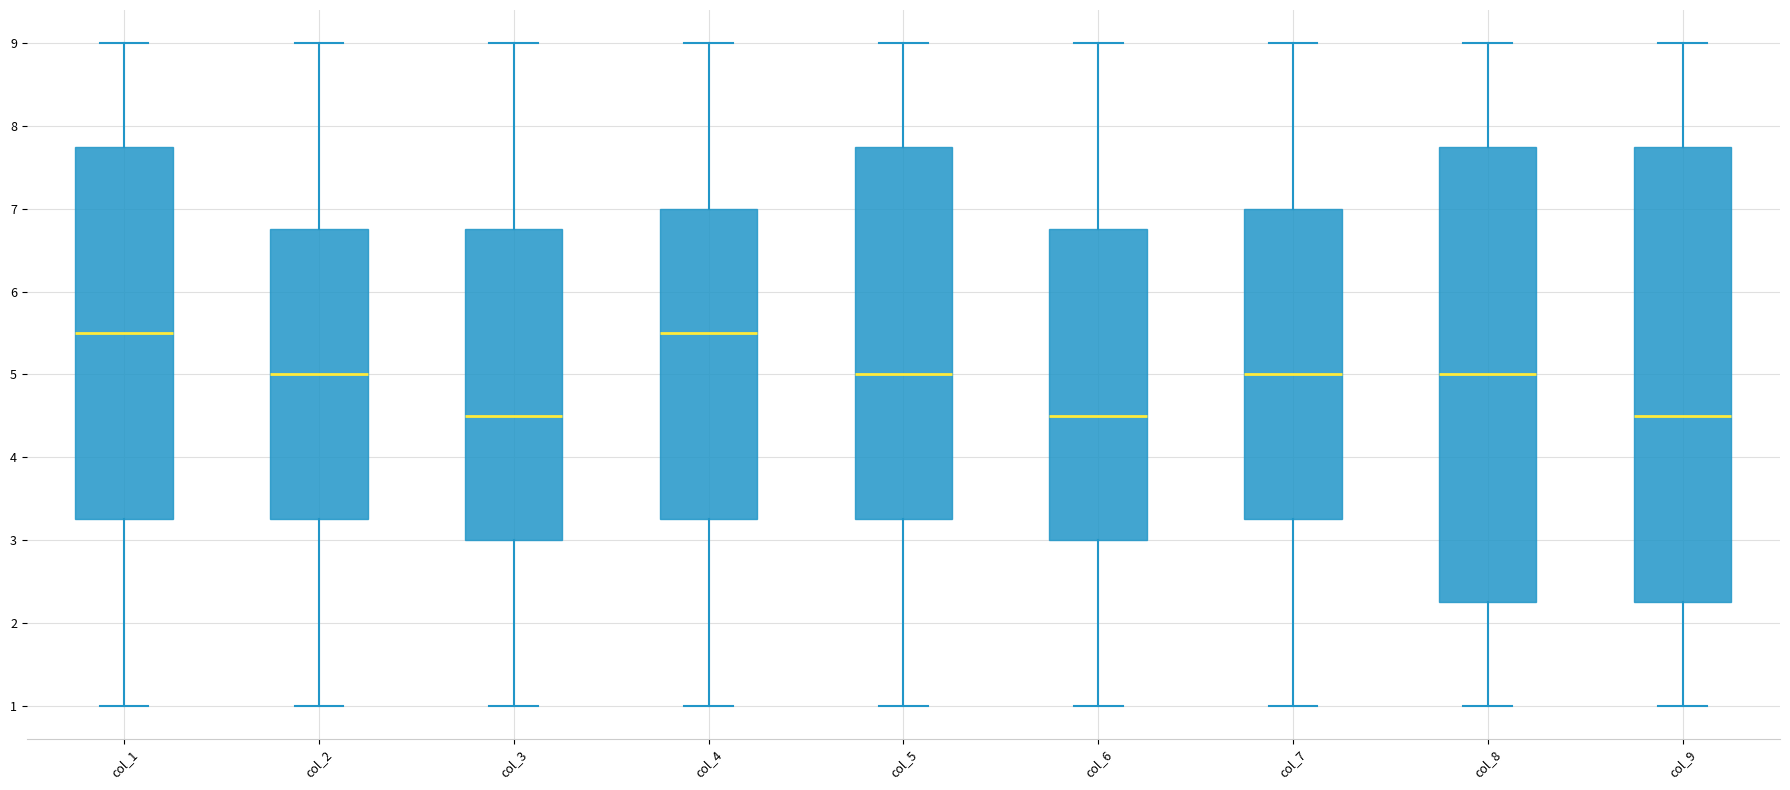

Where does the lower whisker of the box for col_9 end on the y-axis? The values are not printed on the chart, so give them approximately, as read against the axis.

1.0